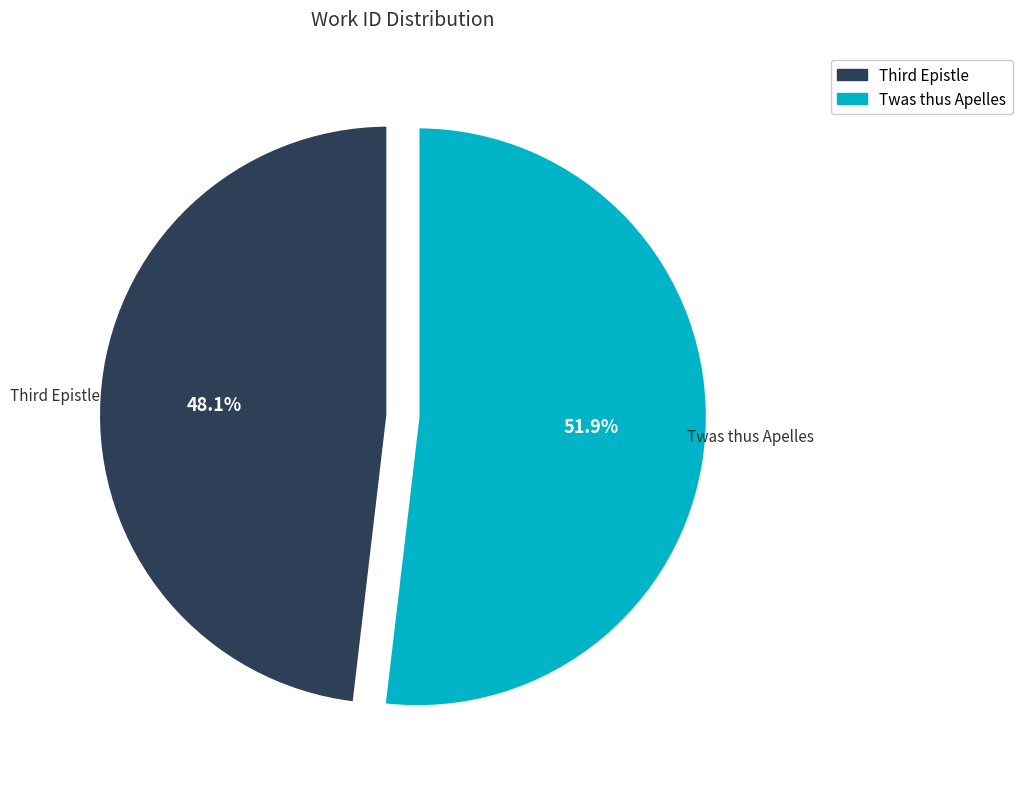

True or false: Twas thus Apelles accounts for 46% of the total.

False